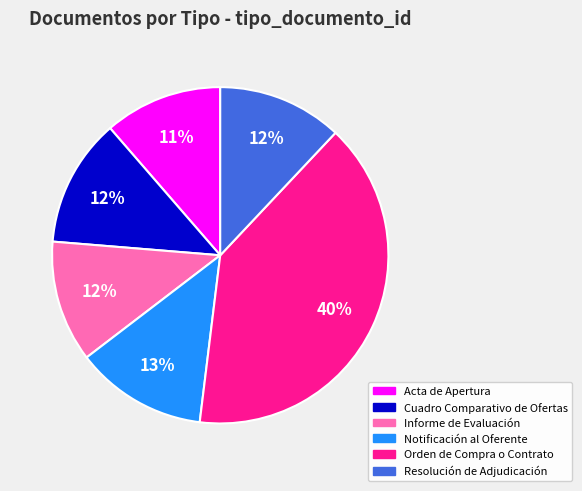

Does Informe de Evaluación represent more than half of the total?

No